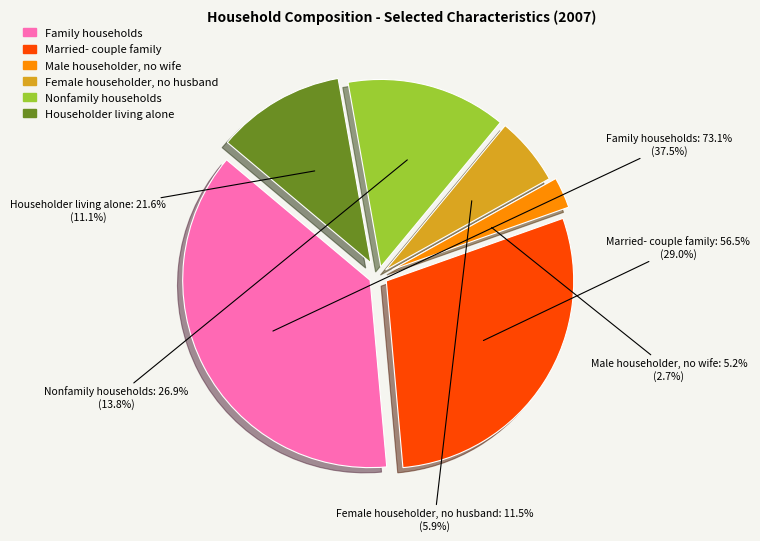

Between Female householder no husband and Nonfamily households, which is larger?

Nonfamily households